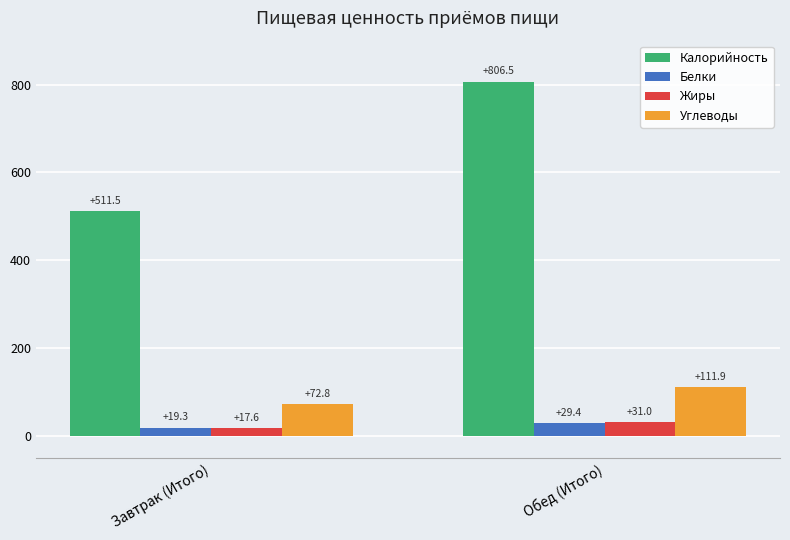

Does the chart contain any negative values?

No